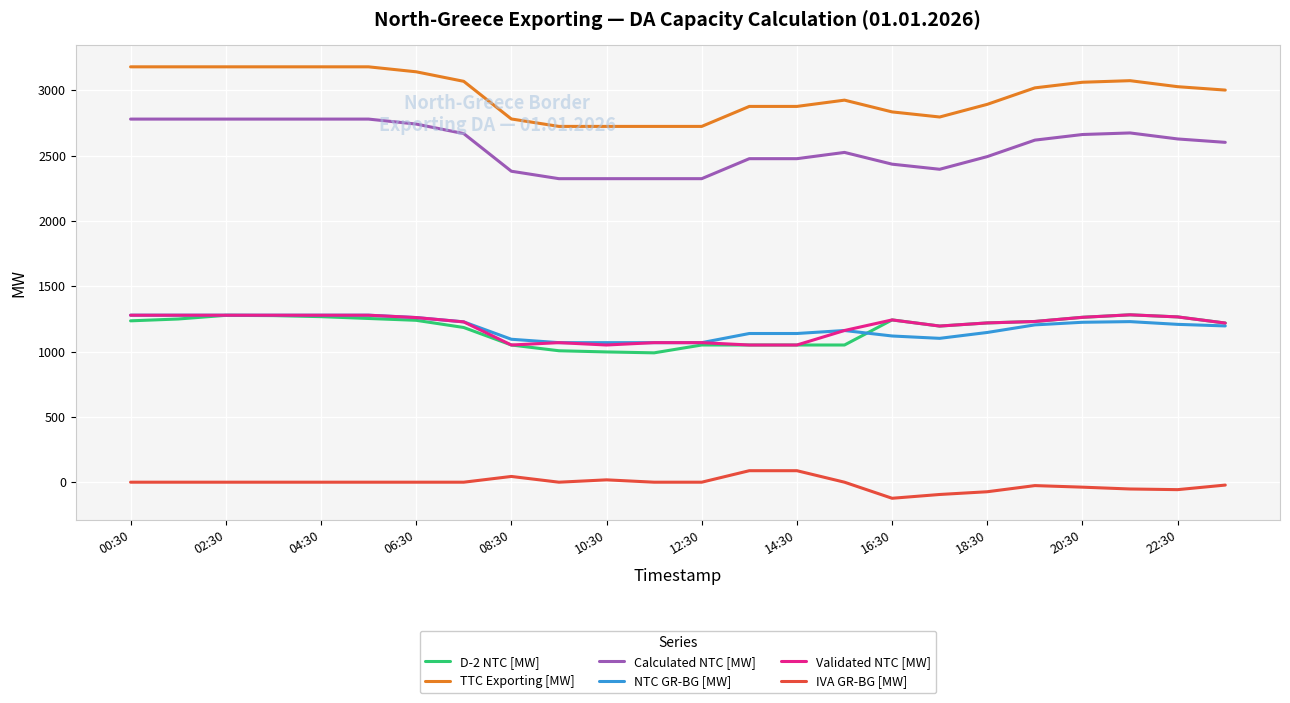

True or false: Calculated NTC [MW] and TTC Exporting [MW] intersect in this chart.

False